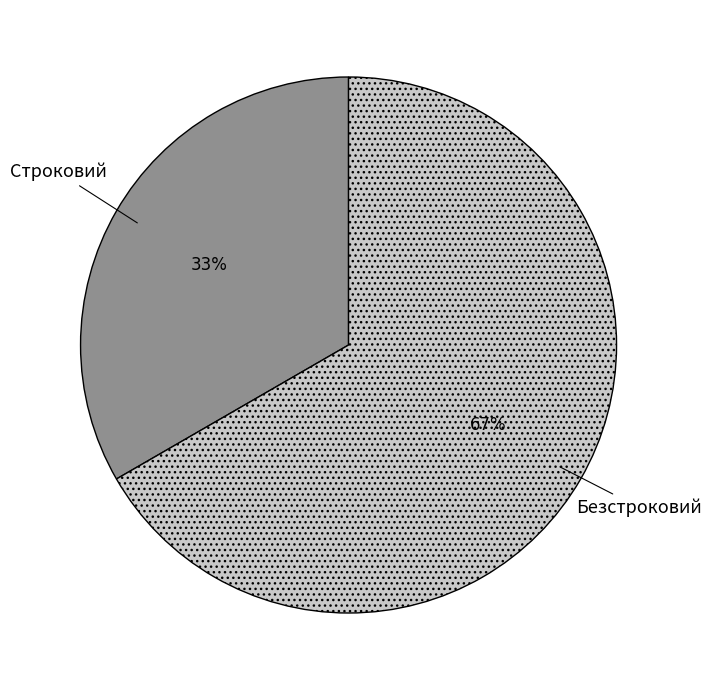

What percentage is the Безстроковий slice, to the nearest percent?

67%